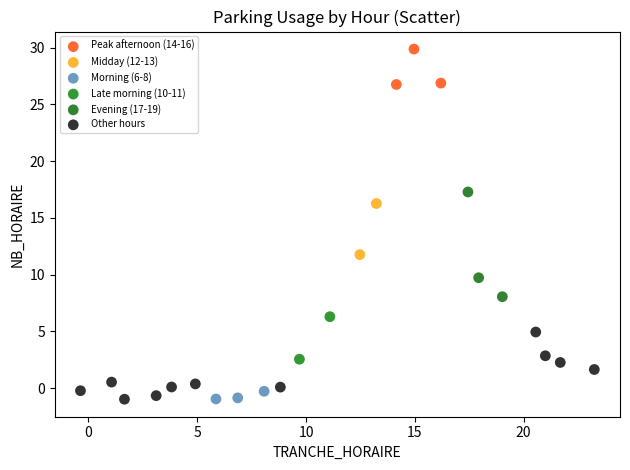

Which series has the largest Y range (max minus min)?

Evening (17-19)